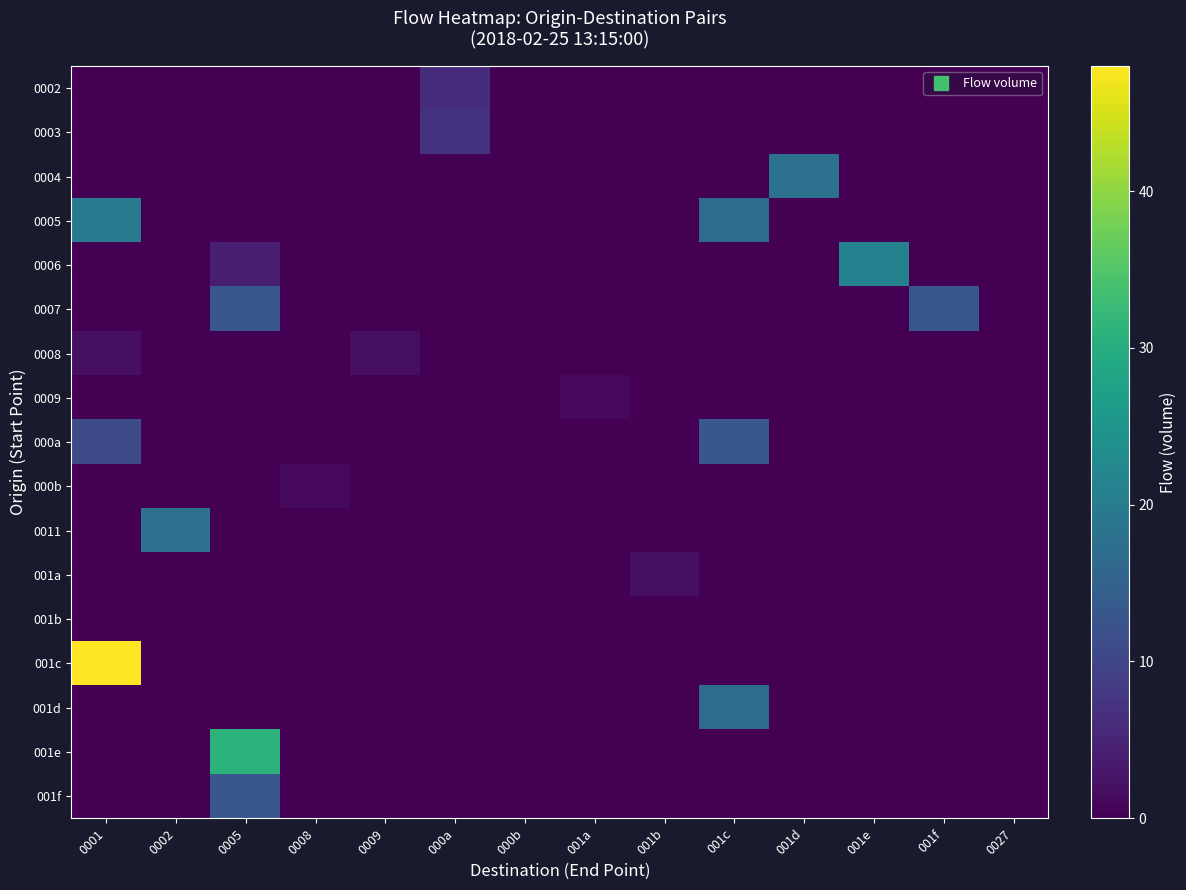

What is the maximum value shown in the chart?

48